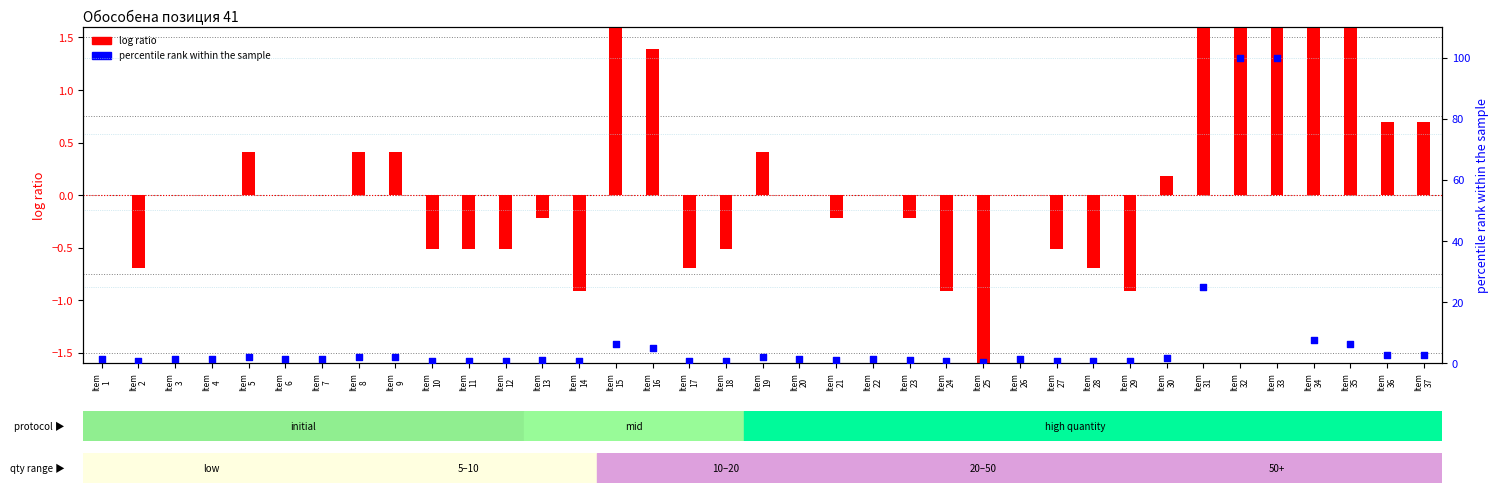

At which category is the sum across all series the highest?

Item
32